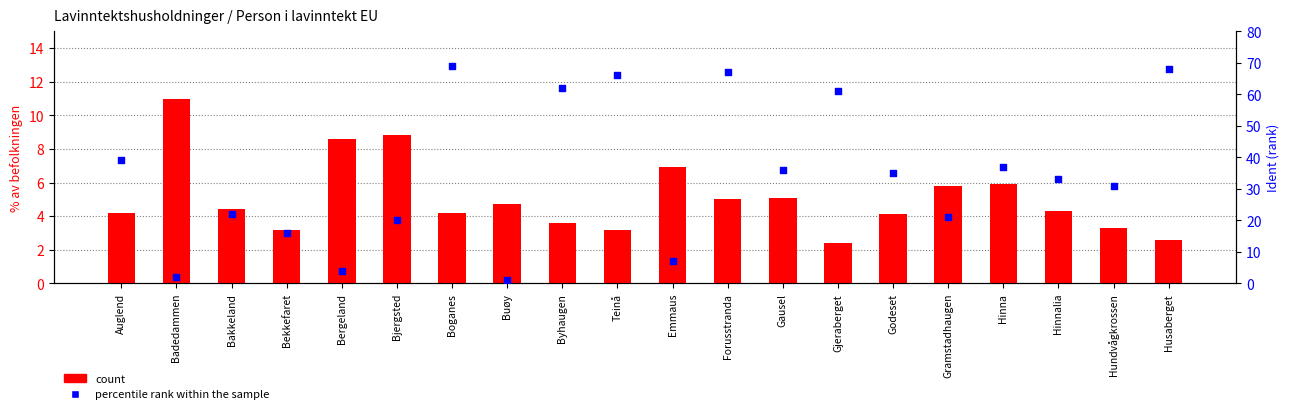

Which series reaches the maximum Y coordinate?

percentile rank within the sample